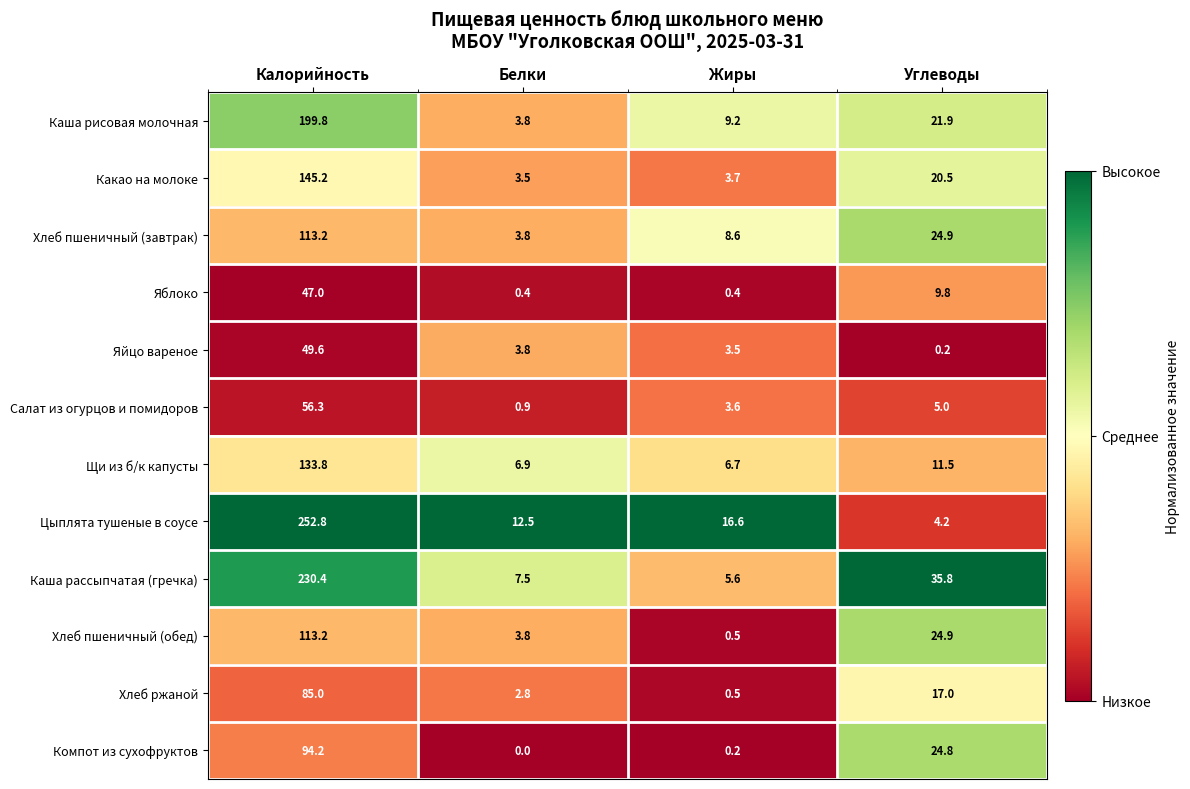

What is the difference between the maximum and minimum values in the Каша рисовая молочная series?

196.0